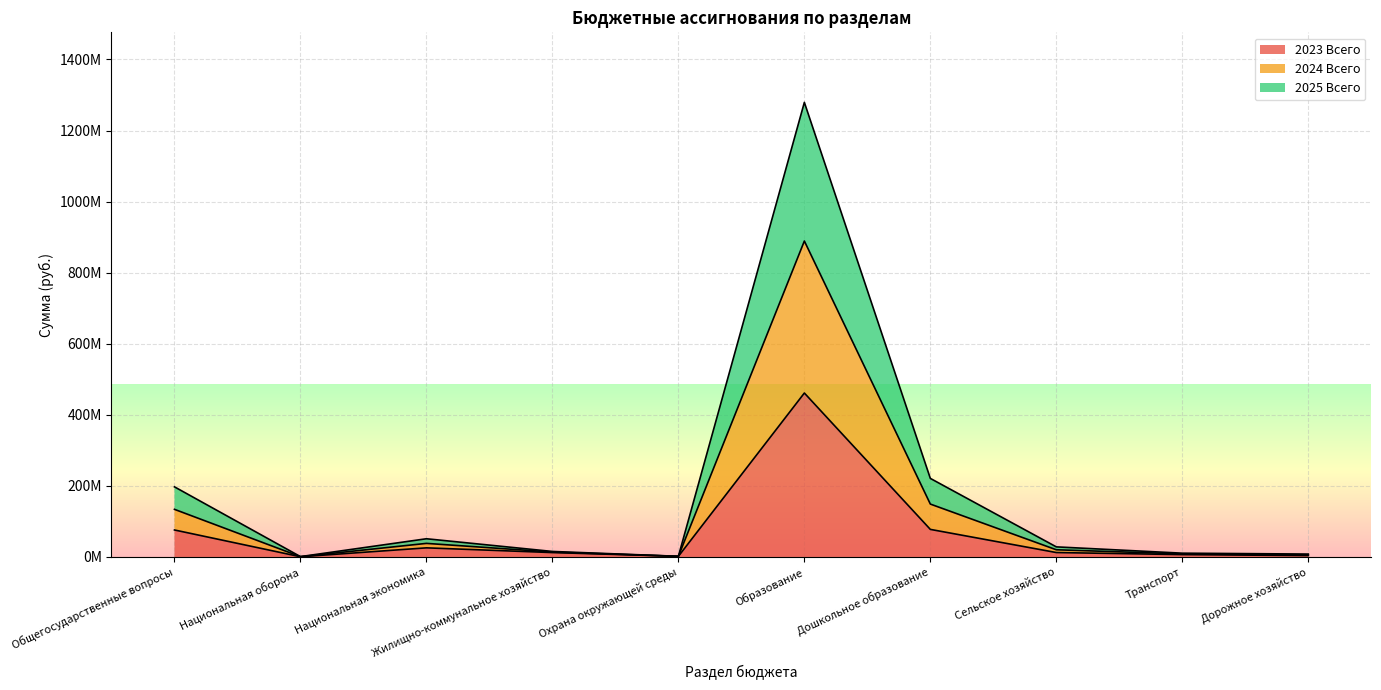

What position from the left is Национальная экономика?

3